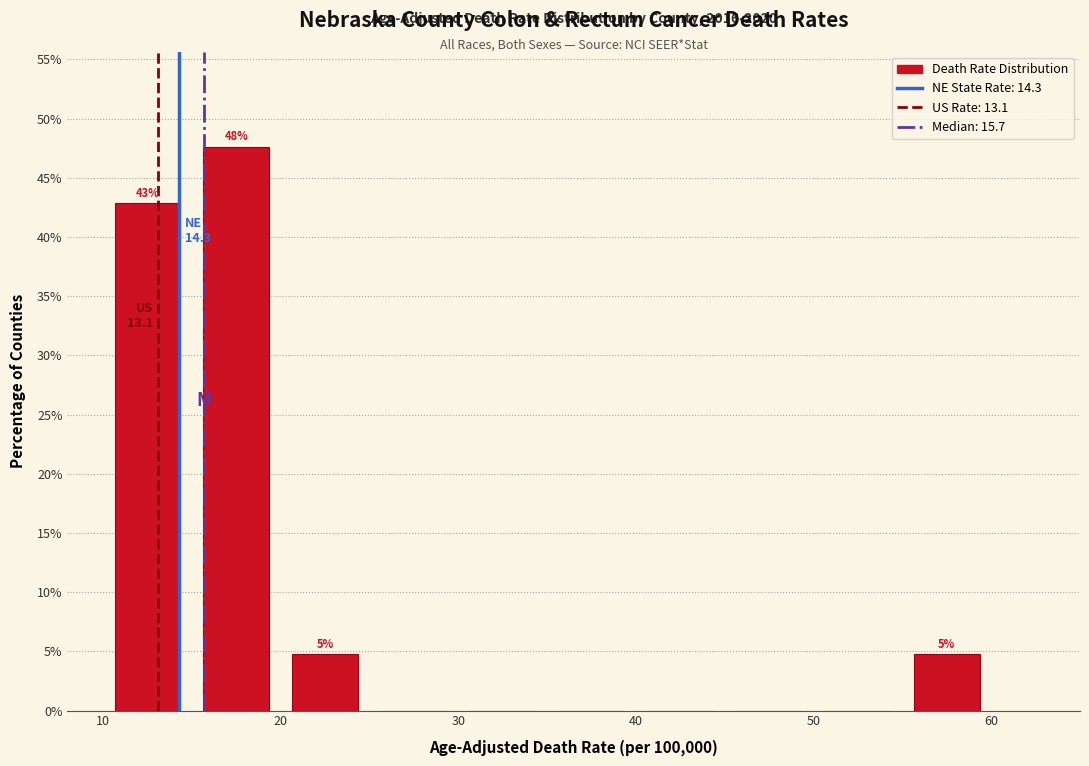

Over which range of the x-axis is the bar tallest?

15 to 20